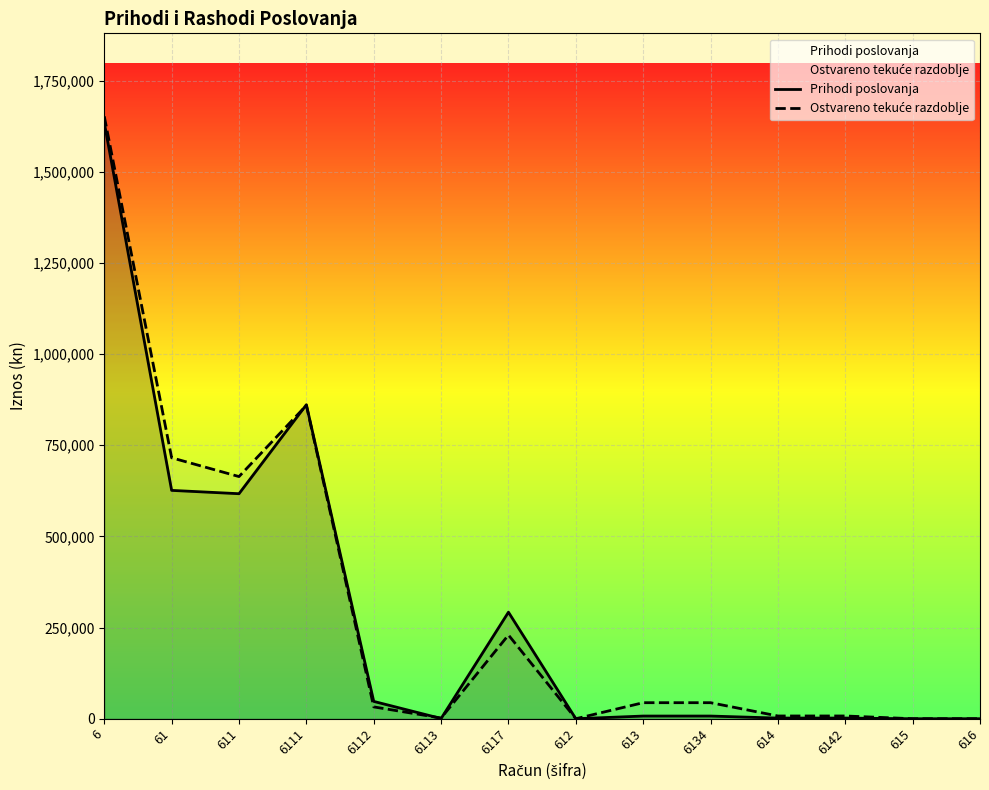

What position from the right is 6111?

11